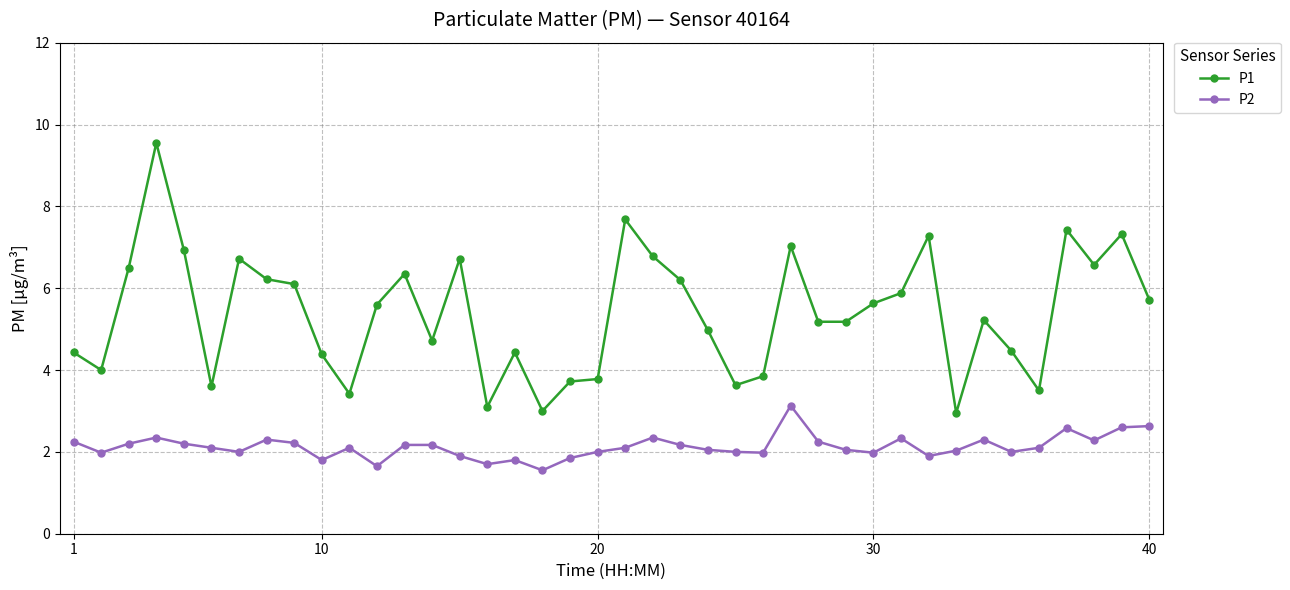

Does the chart display data point markers on the line(s)?

Yes